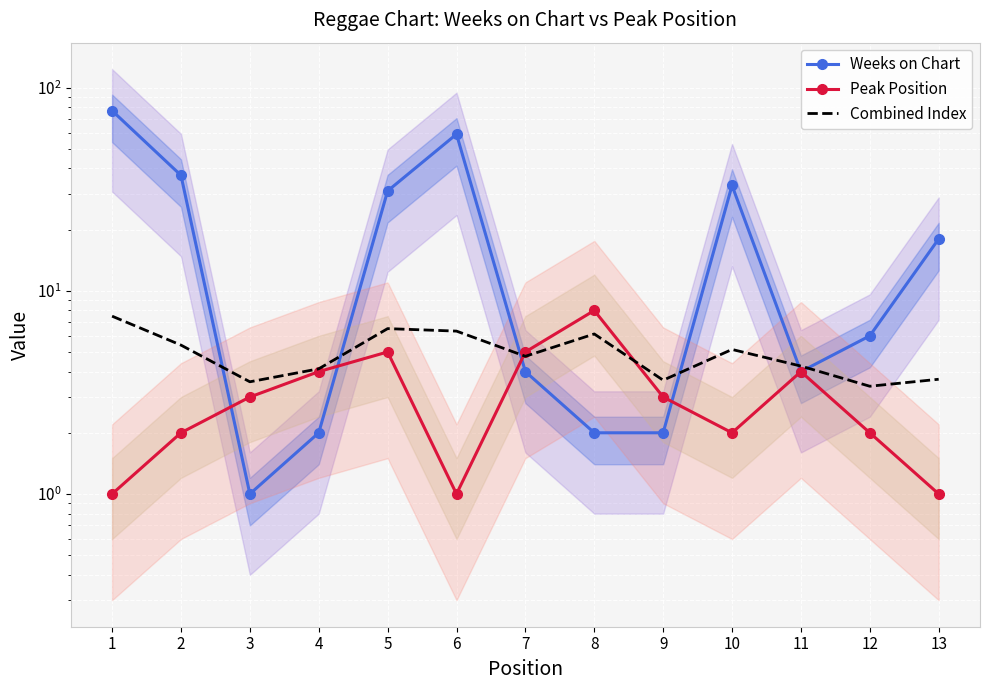

Is this an area chart (filled region under the line)?

No